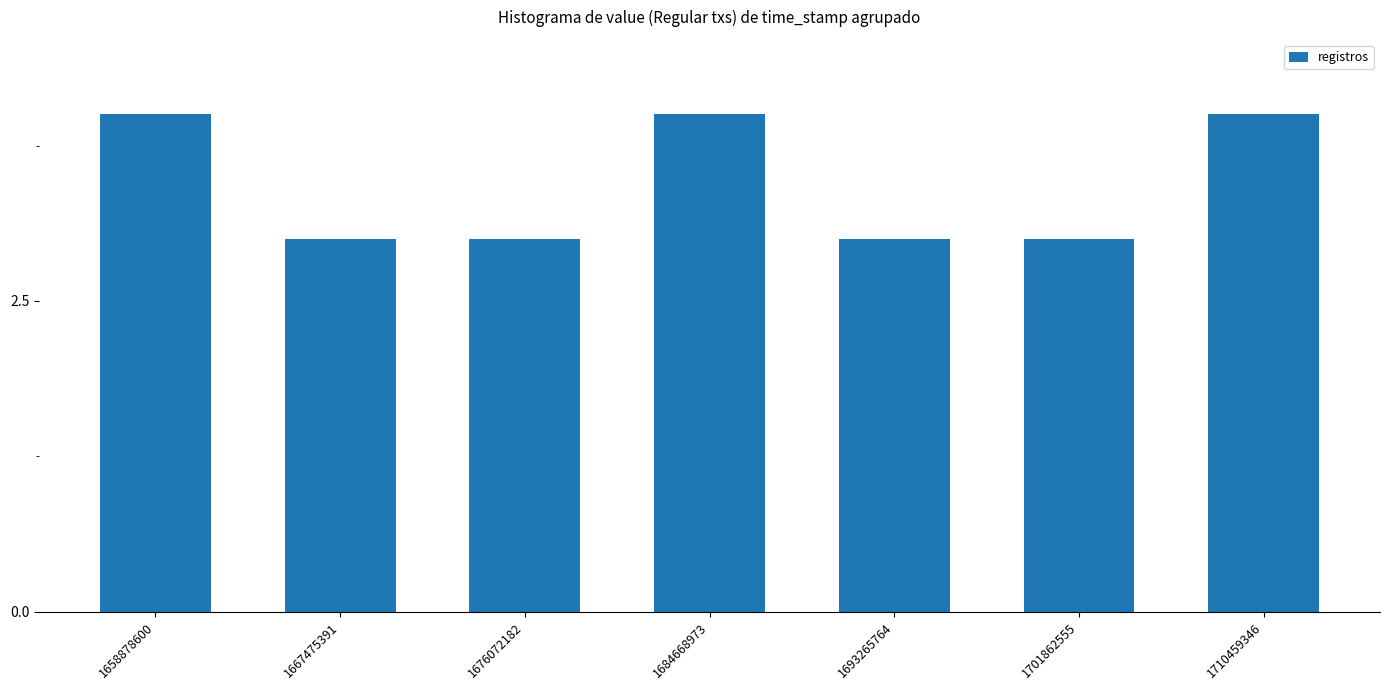

Approximately how many times larger is the value at 1710459346 compared to 1667475391?

1.3